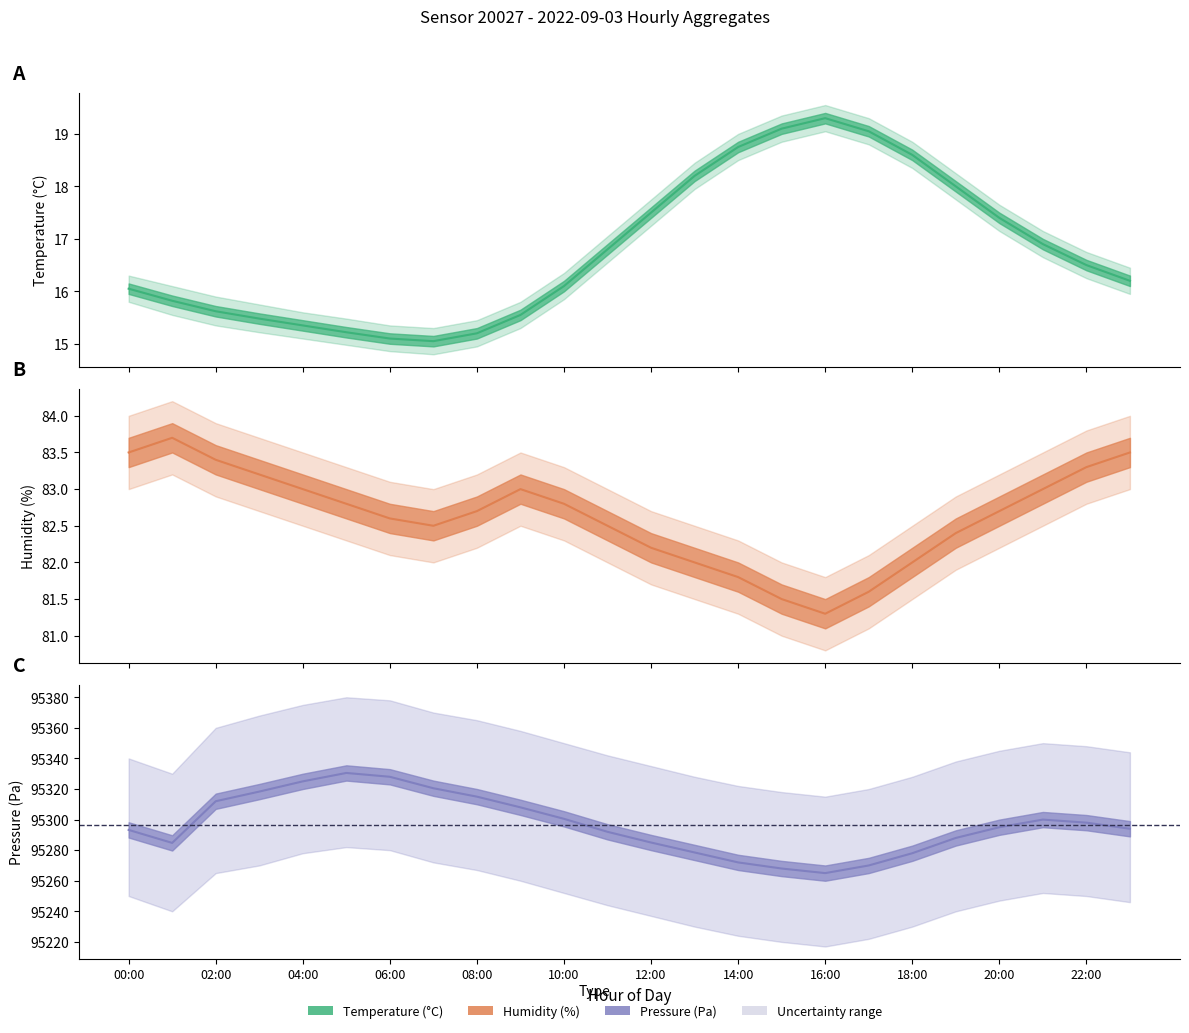

How many categories are shown in the chart?

24